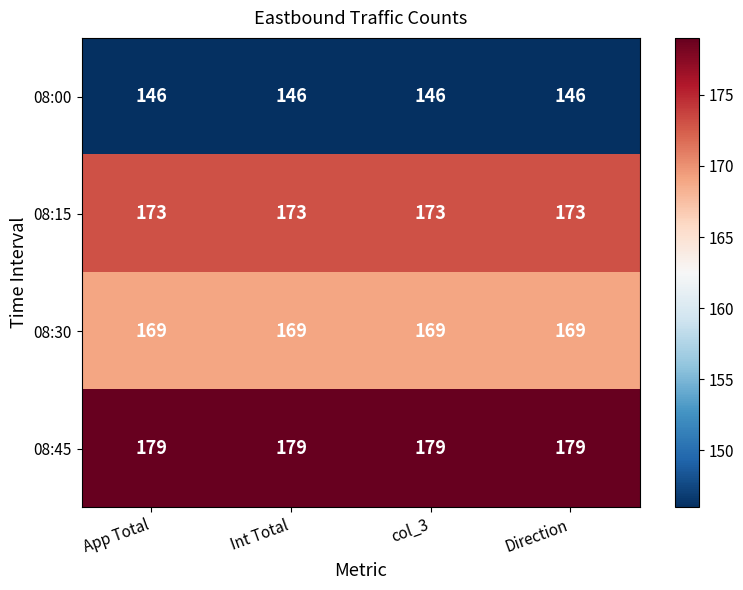

At Direction, list the series in order from largest to smallest.

08:45, 08:15, 08:30, 08:00